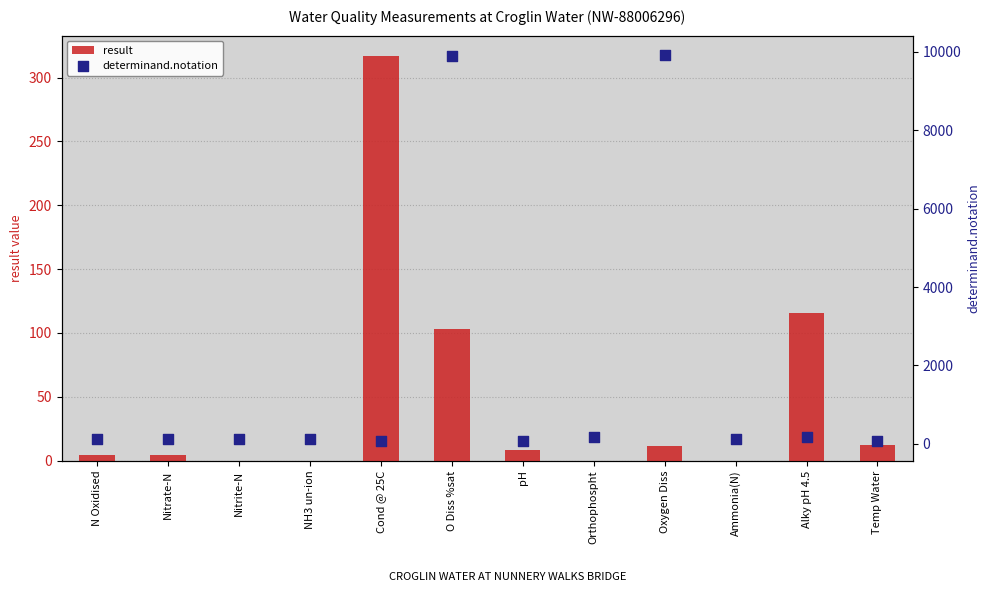

What are all the series names shown in the legend?

result, determinand.notation